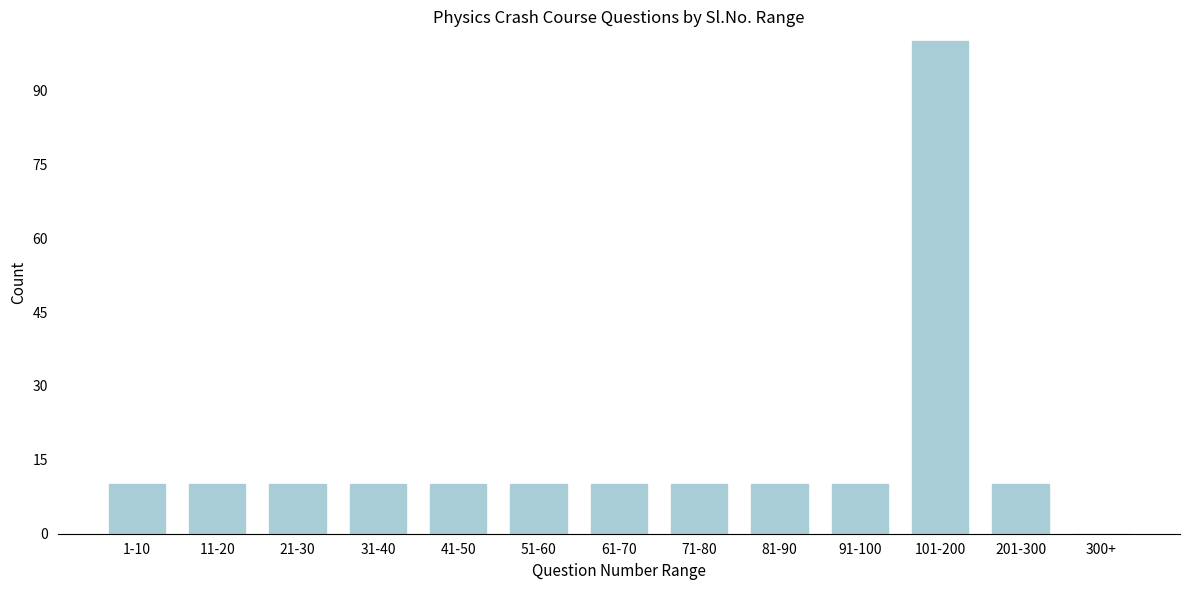

Reading left to right, extract all data points from this chart.

1-10=10	11-20=10	21-30=10	31-40=10	41-50=10	51-60=10	61-70=10	71-80=10	81-90=10	91-100=10	101-200=100	201-300=10	300+=0